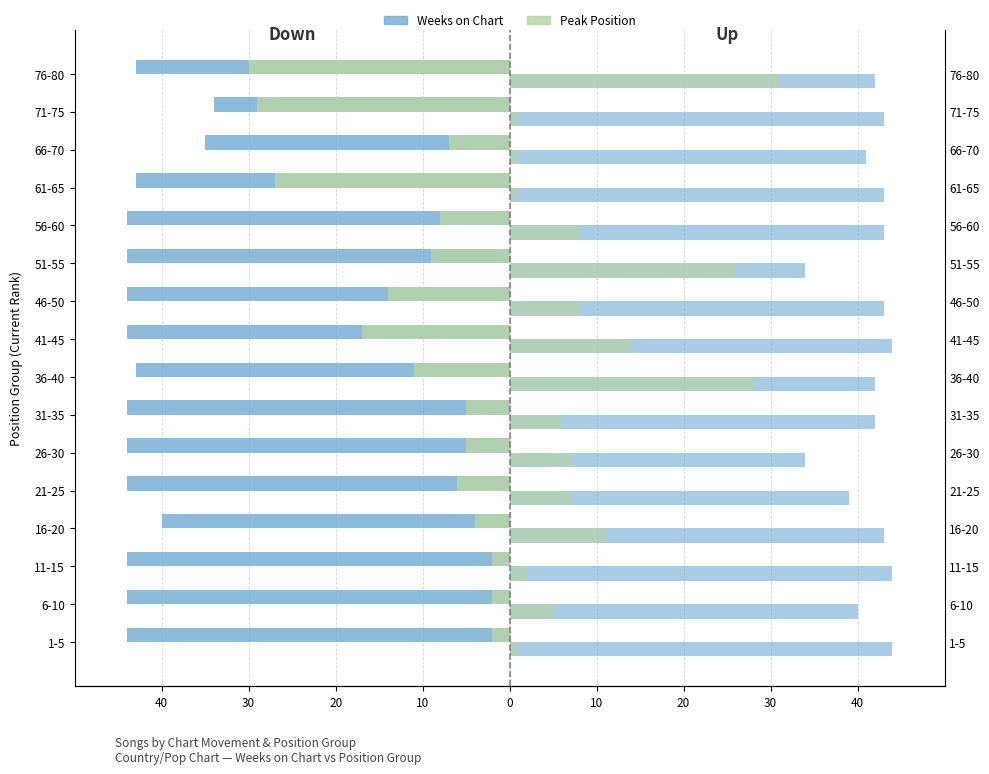

What is the sum of all Weeks on Chart (Down) values?

-678